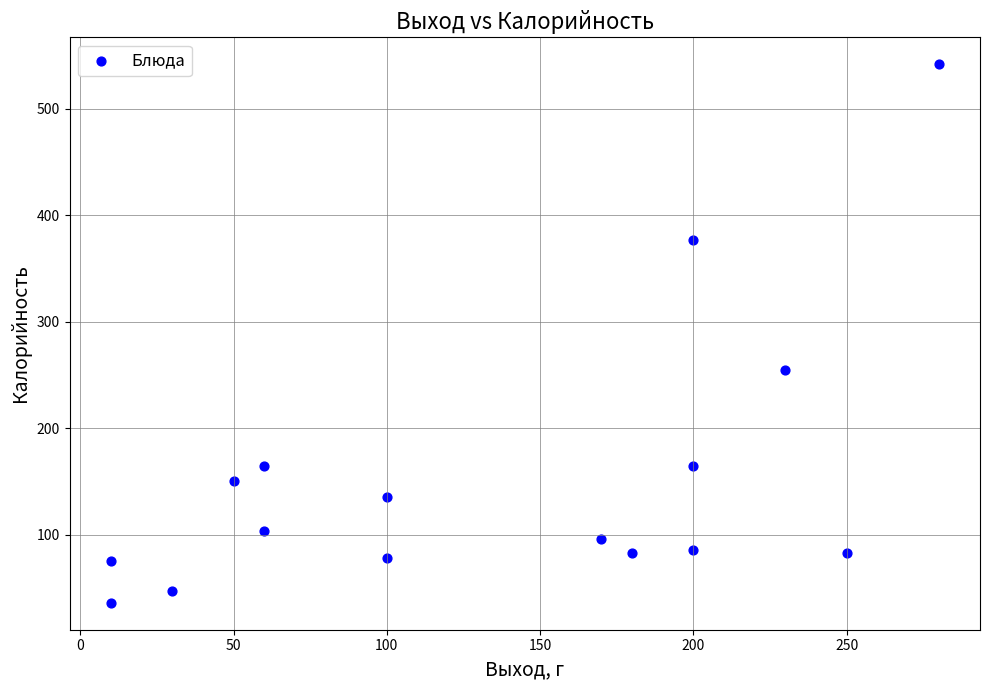

What is the range of Y values (max minus min)?

505.8